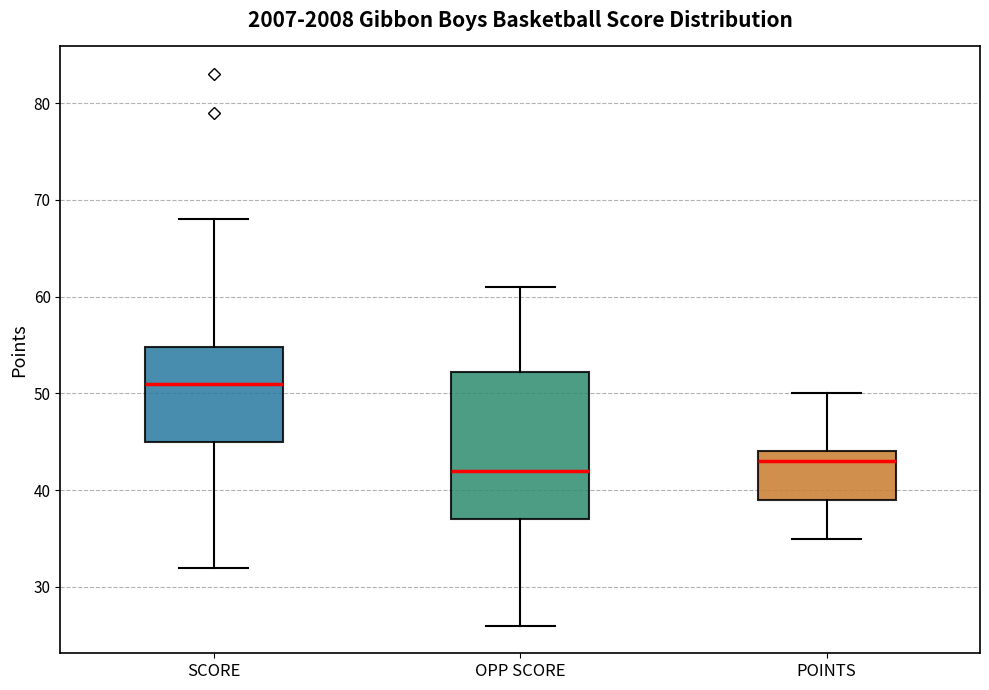

Which box is the tallest, from its lower edge to its upper edge?

OPP SCORE